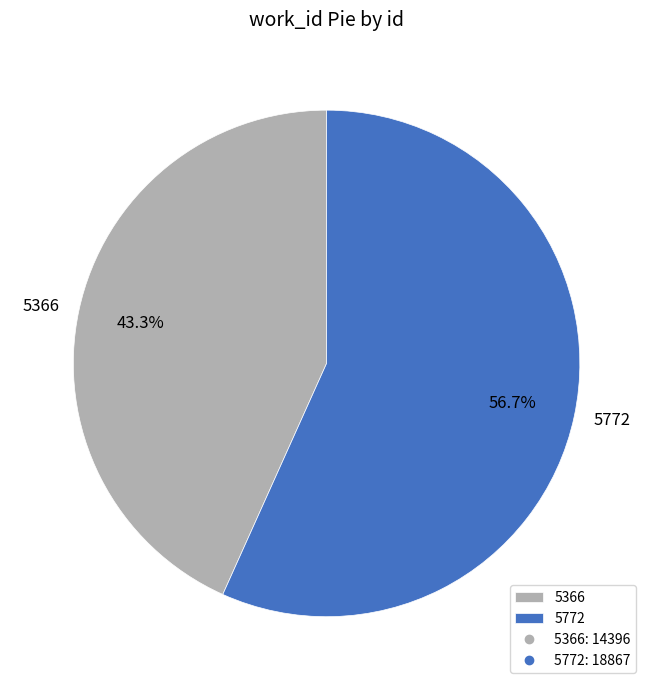

Count the number of slices in the pie.

2